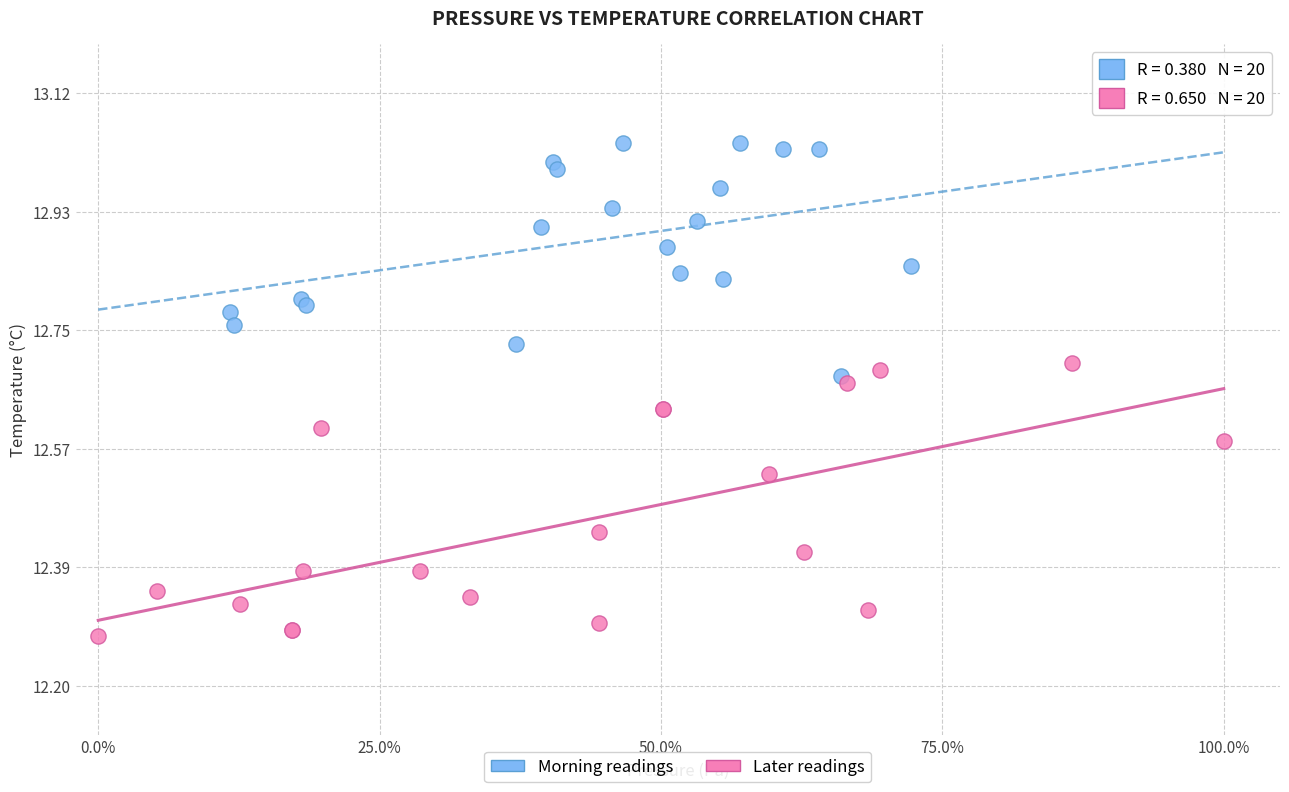

What are all the series names shown in the legend?

Morning readings, Later readings